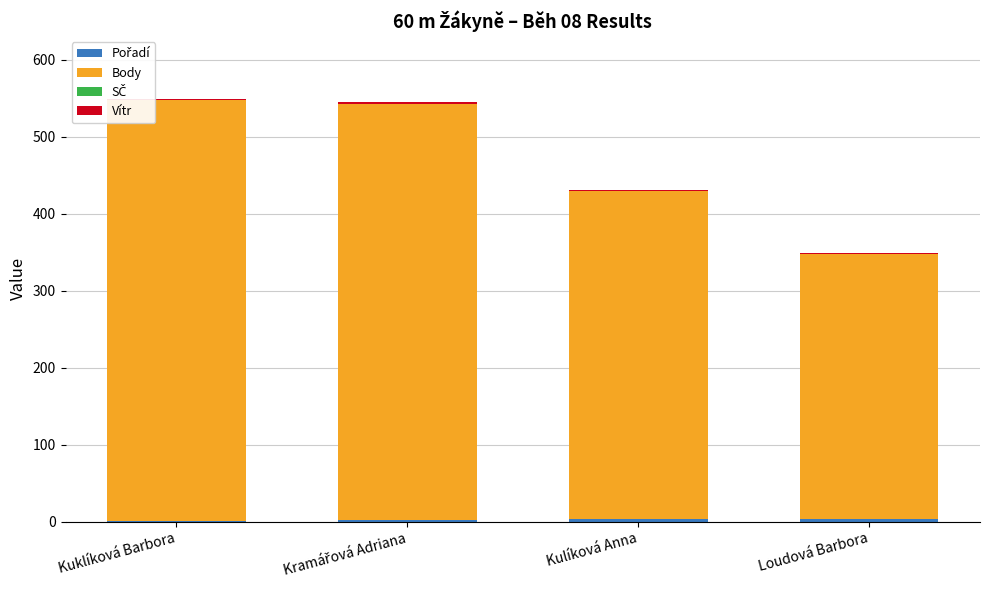

The Body series shows 344.0 at Loudová Barbora. True or false?

True